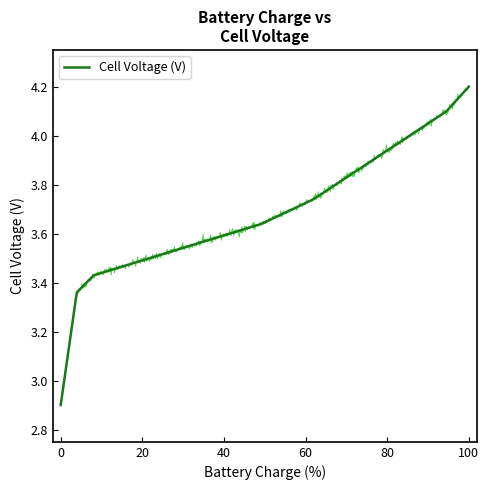

True or false: the data has more than 1 interior local peaks.

False